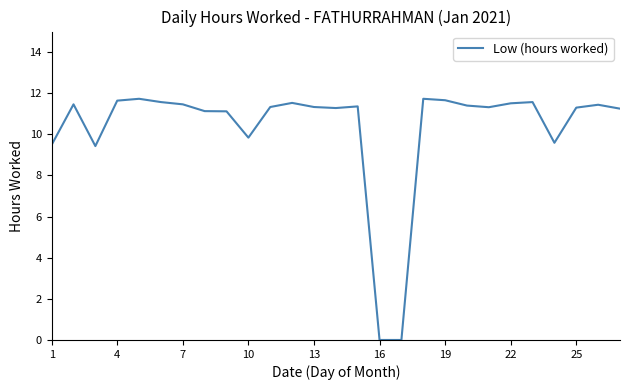

What is the maximum value shown in the chart?

11.7